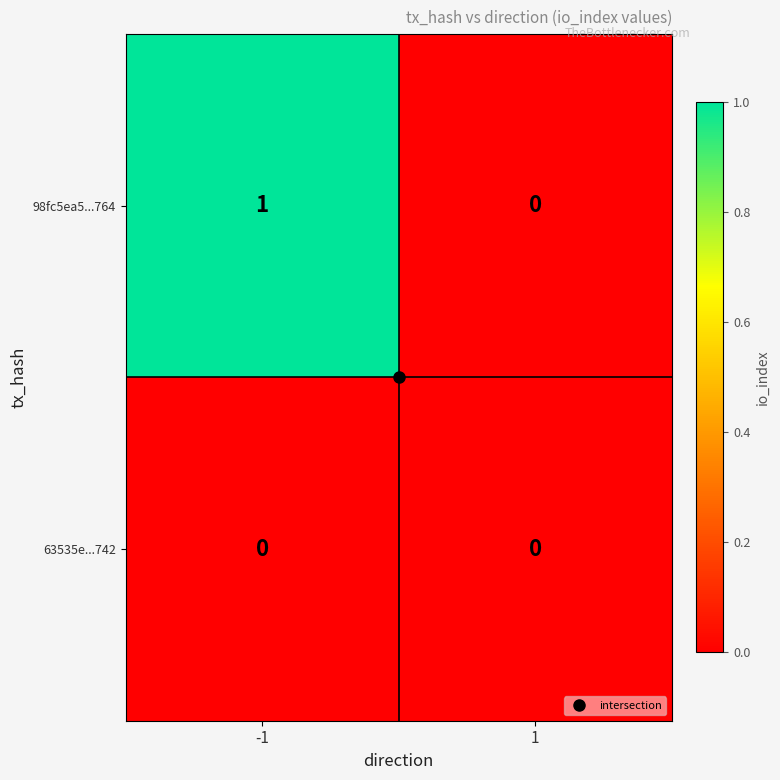

Between -1 and 1, which series saw the biggest shift?

98fc5ea5...764